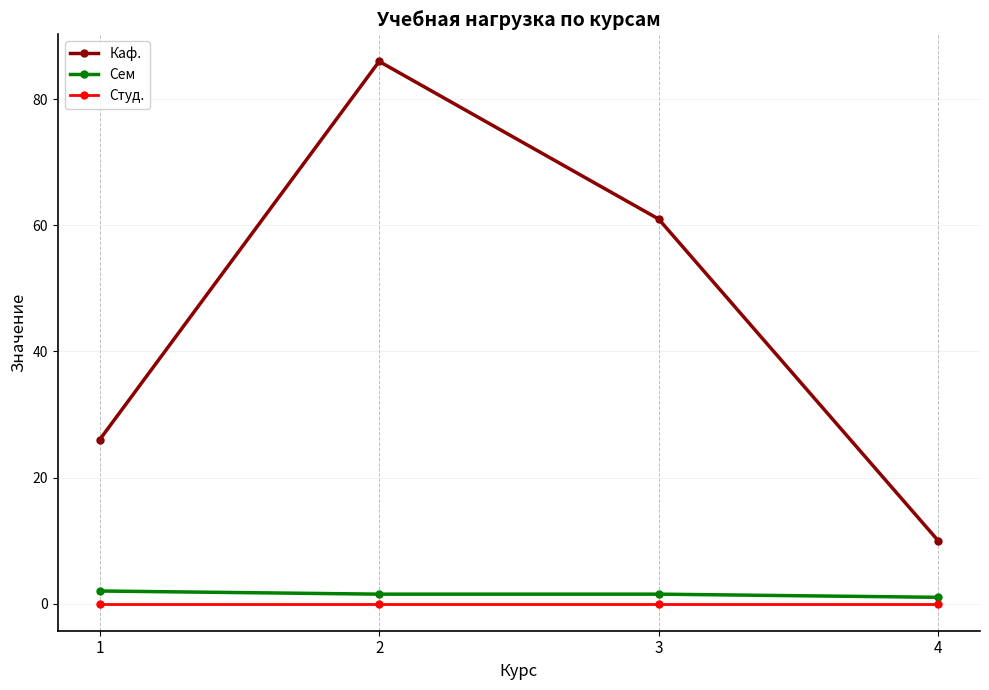

At which label does Каф. reach its minimum?

4